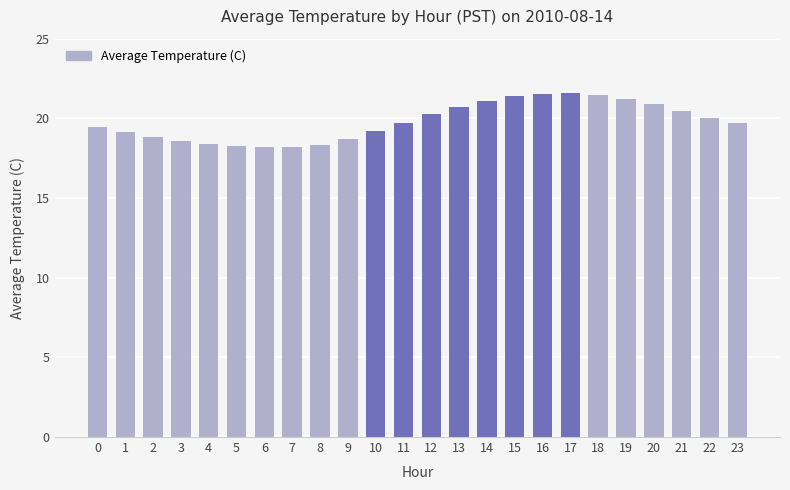

What is the value of the 14th bar from the left?

20.7